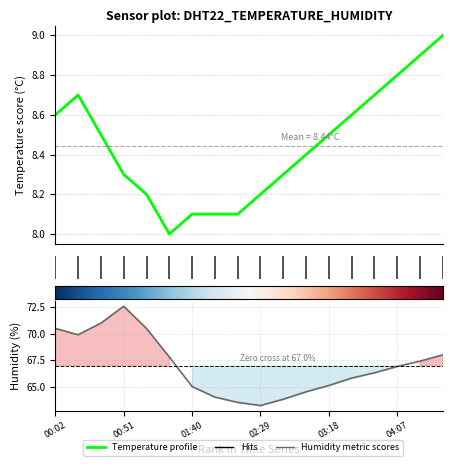

Where is humidity nearest to the value 67?

04:07